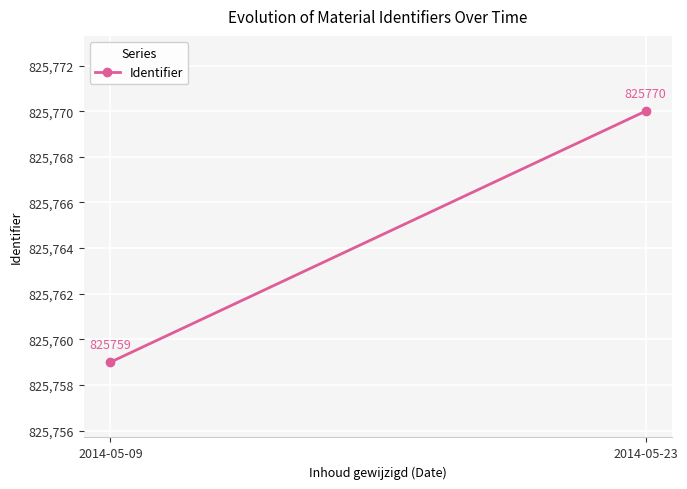

At which category does the chart reach its minimum across all series?

2014-05-09